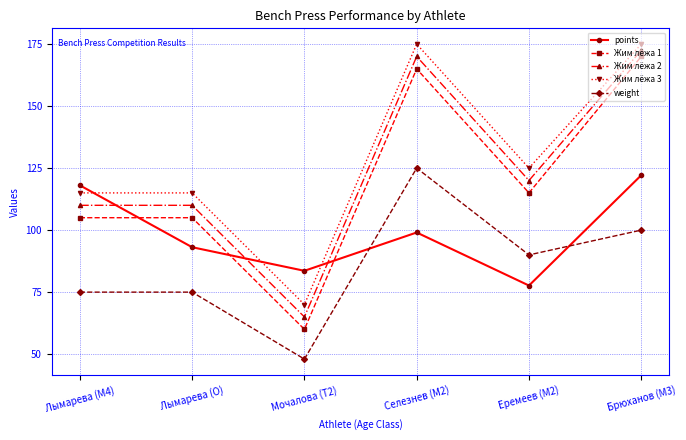

At Еремеев (M2), list the series in order from smallest to largest.

points, weight, Жим лёжа 1, Жим лёжа 2, Жим лёжа 3